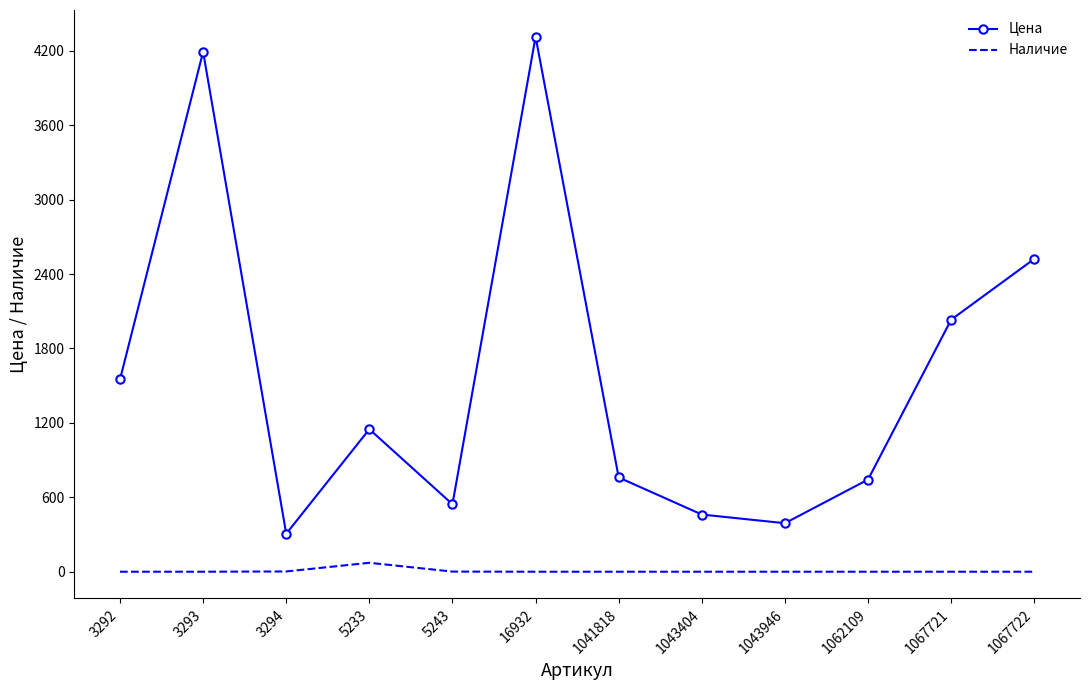

What are all the series names shown in the legend?

Цена, Наличие